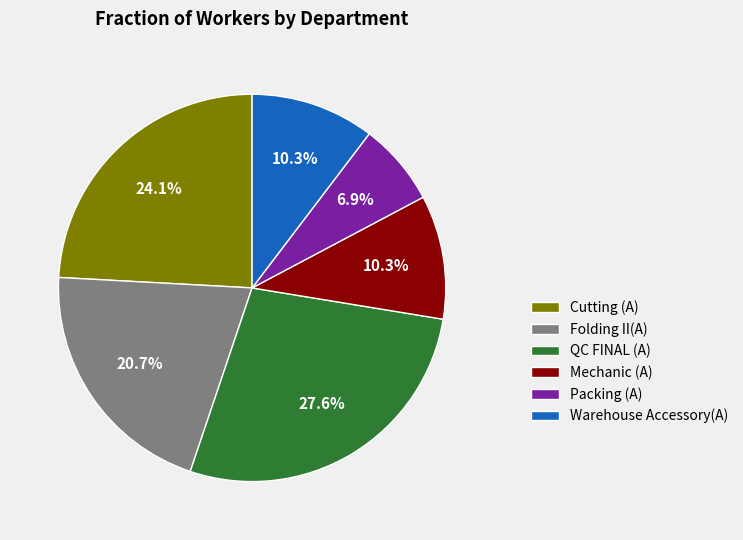

Does any single category account for the majority?

No